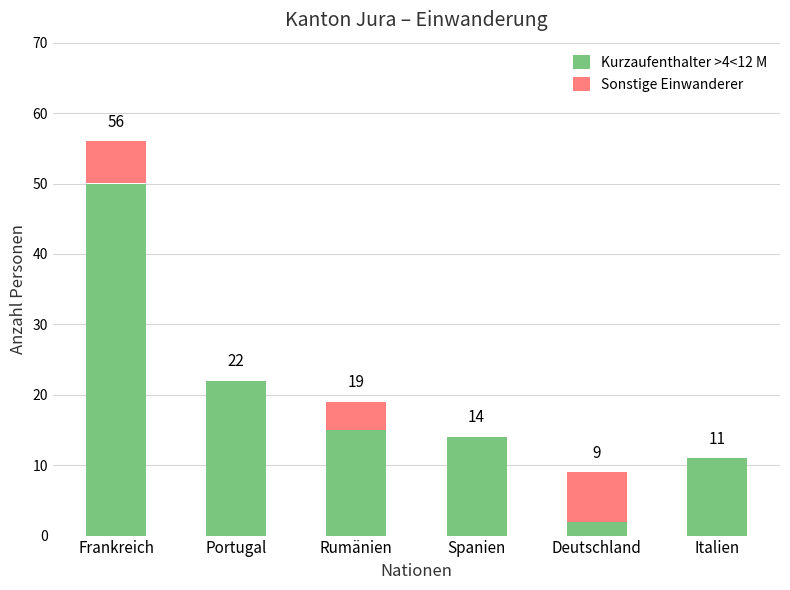

Reading left to right, what are the values for Kurzaufenthalter >4<12 M?

Frankreich=50	Portugal=22	Rumänien=15	Spanien=14	Deutschland=2	Italien=11